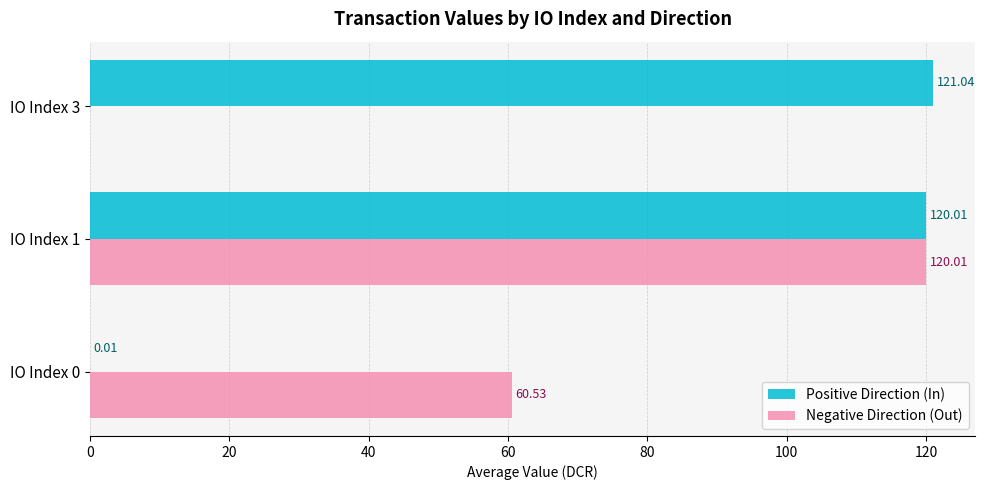

Which series has the largest range (max minus min)?

Positive Direction (In)